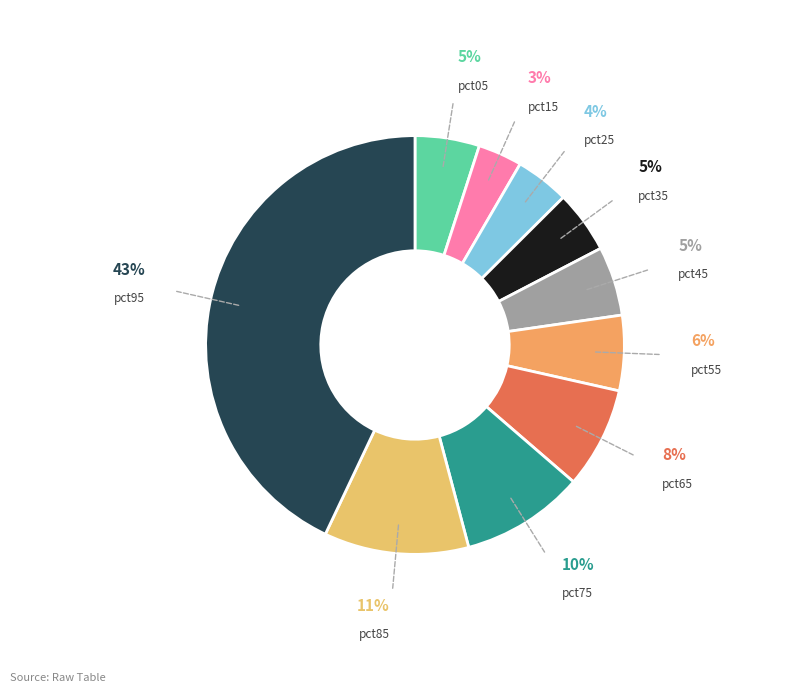

Which category has the biggest portion of the pie?

pct95